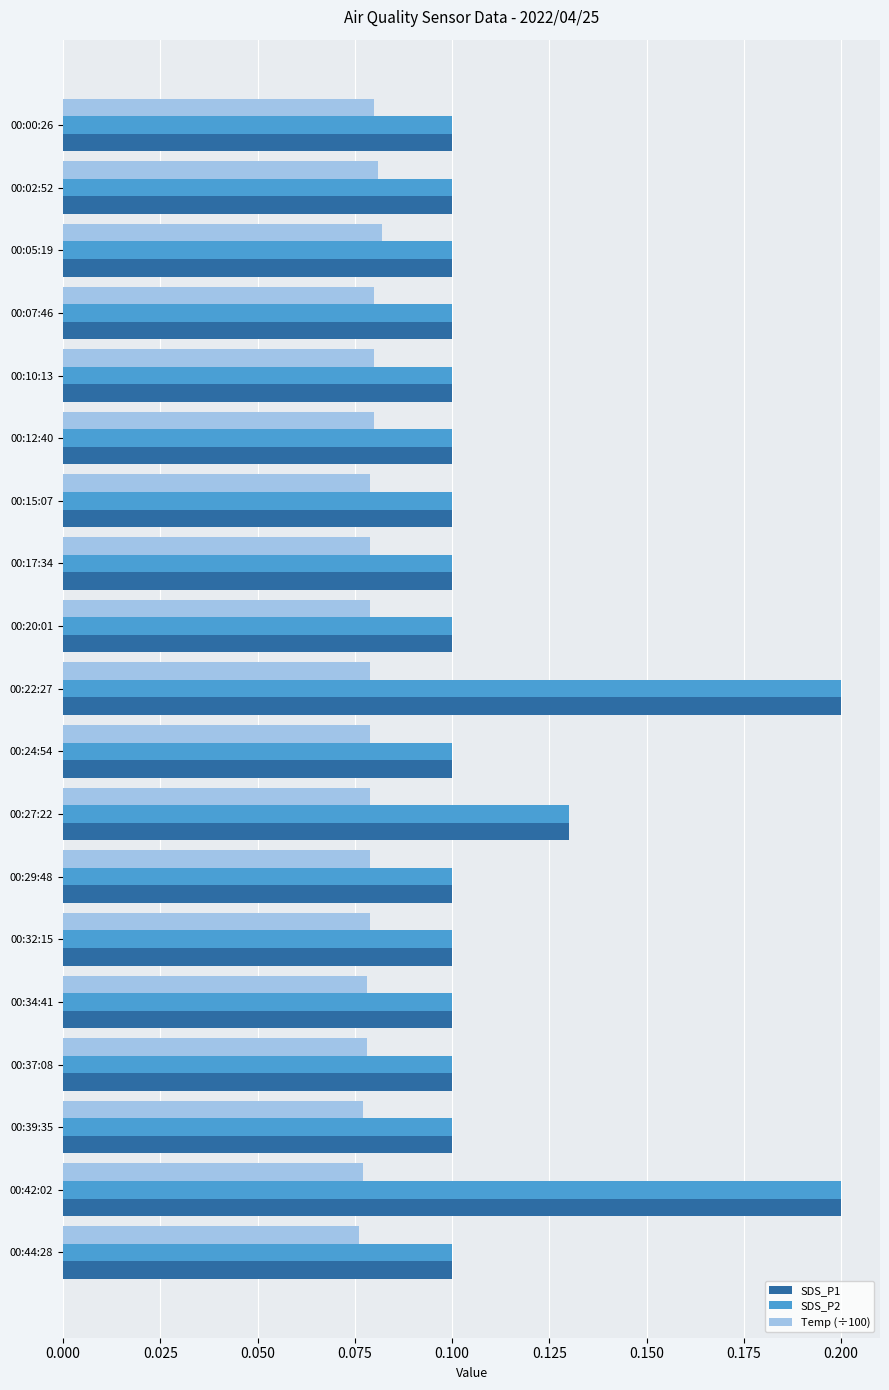

What is the total value across all series at 00:17:34?

0.3